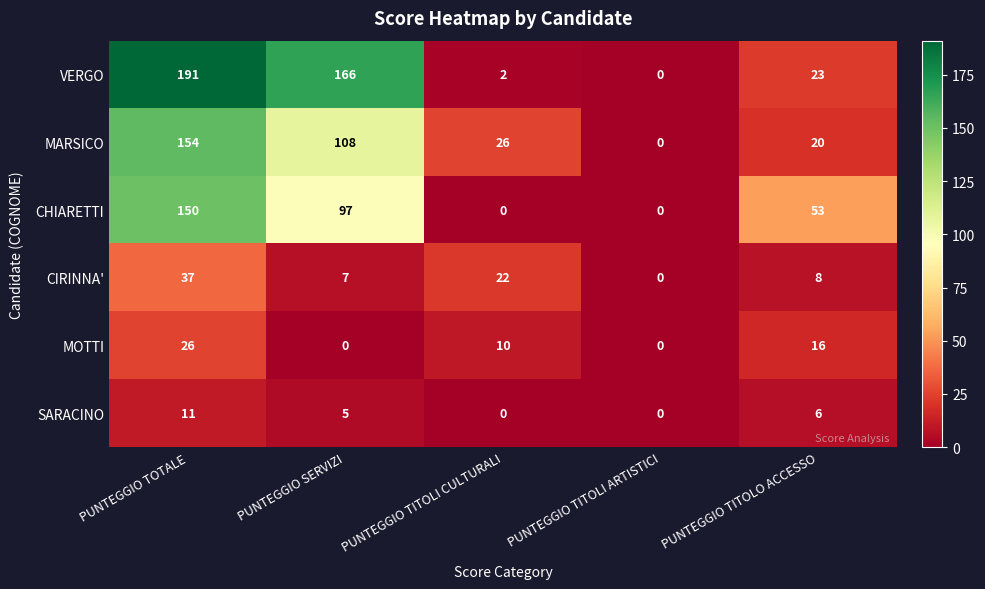

List the labels in order of CIRINNA' value, smallest first.

PUNTEGGIO TITOLI ARTISTICI, PUNTEGGIO SERVIZI, PUNTEGGIO TITOLO ACCESSO, PUNTEGGIO TITOLI CULTURALI, PUNTEGGIO TOTALE